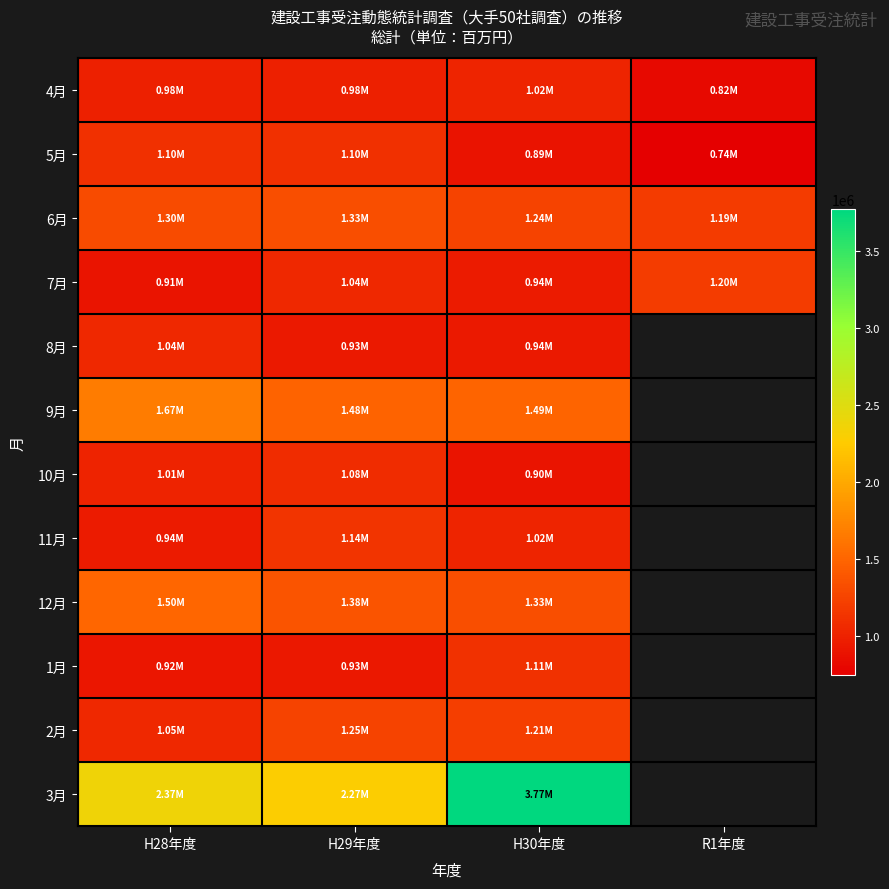

The 4月 series shows 1809888.2 at H30年度. True or false?

False